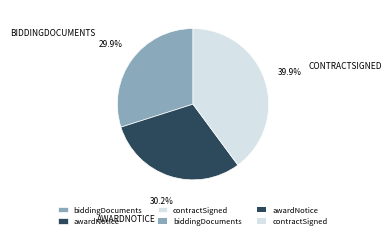

How many segments does this pie chart have?

3